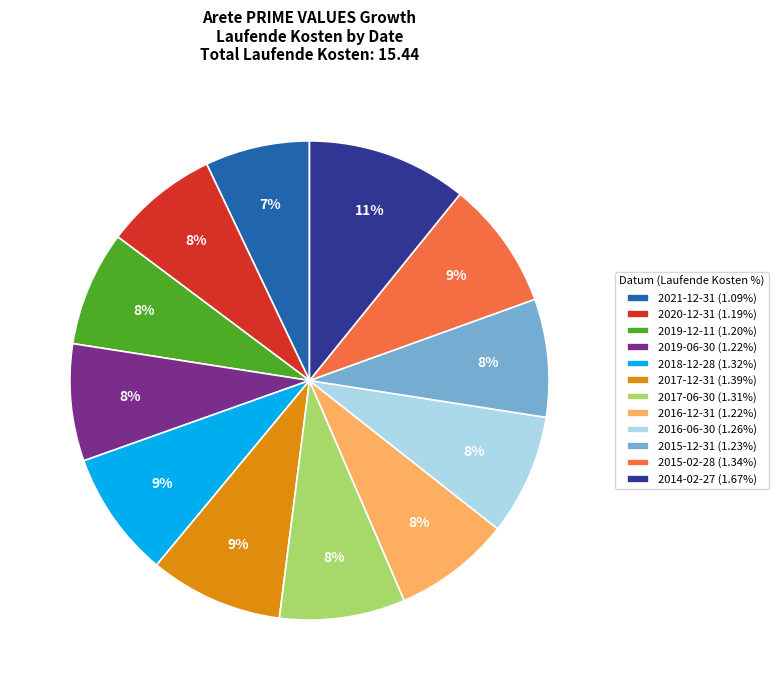

Is it true that 2015-12-31 is 8% of the pie?

True